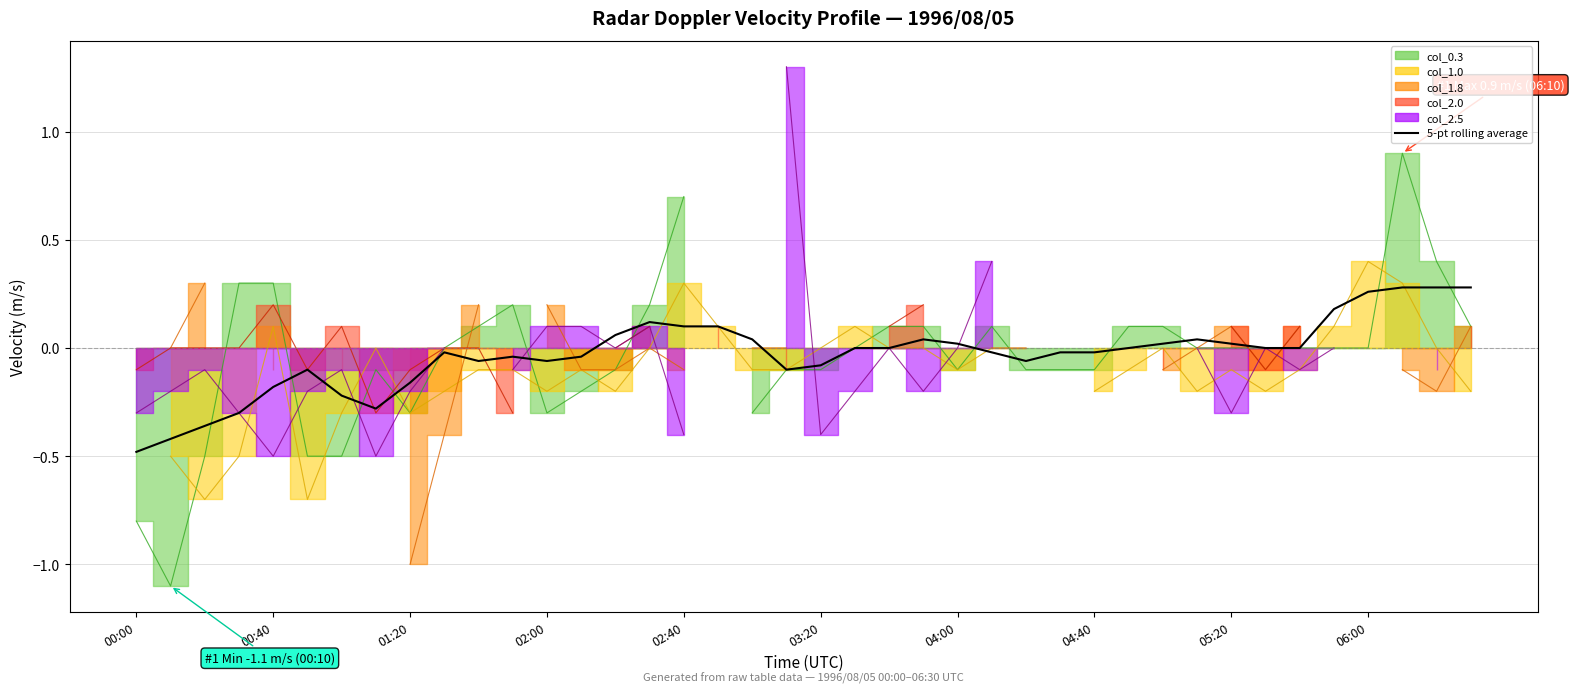

How many positive values are there?

15